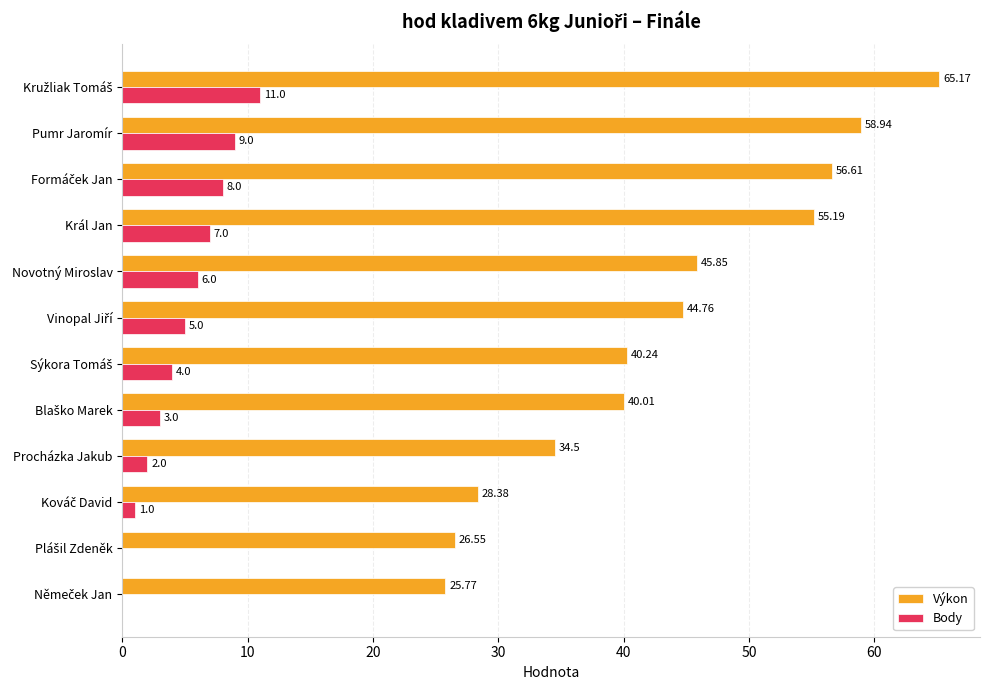

Which series has the largest total across all categories?

Výkon